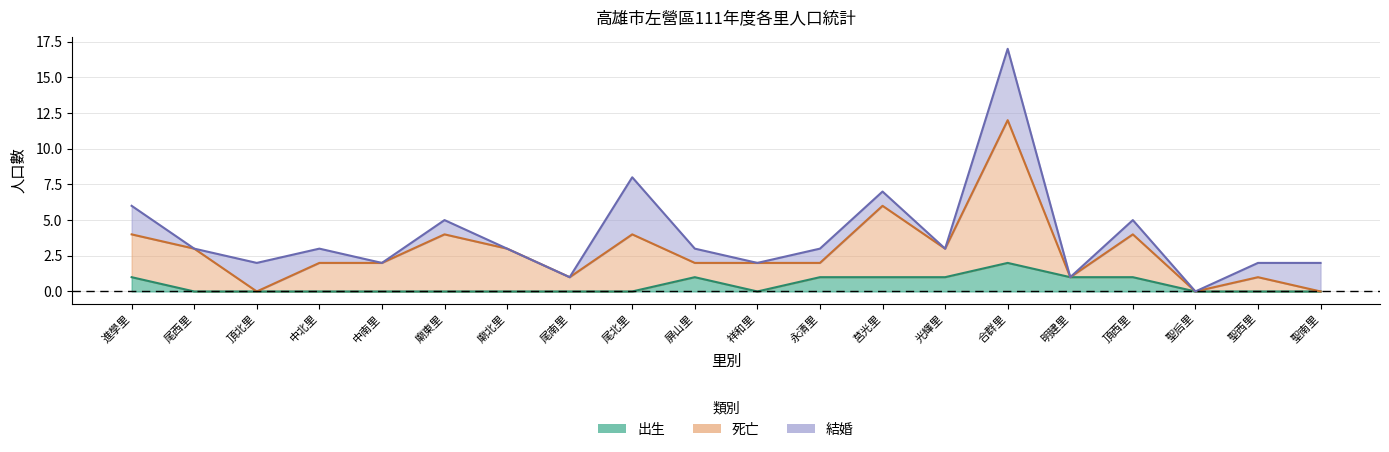

Where does the 死亡 series first go above 2?

進學里